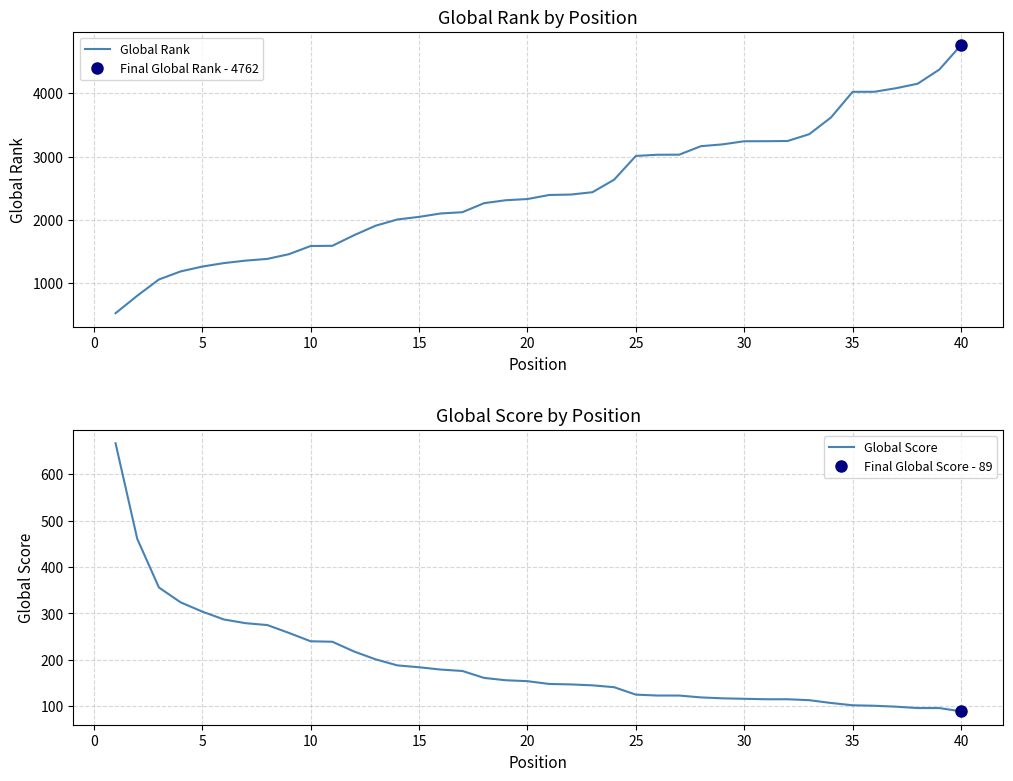

What is the lowest value of the Global Rank series?

526